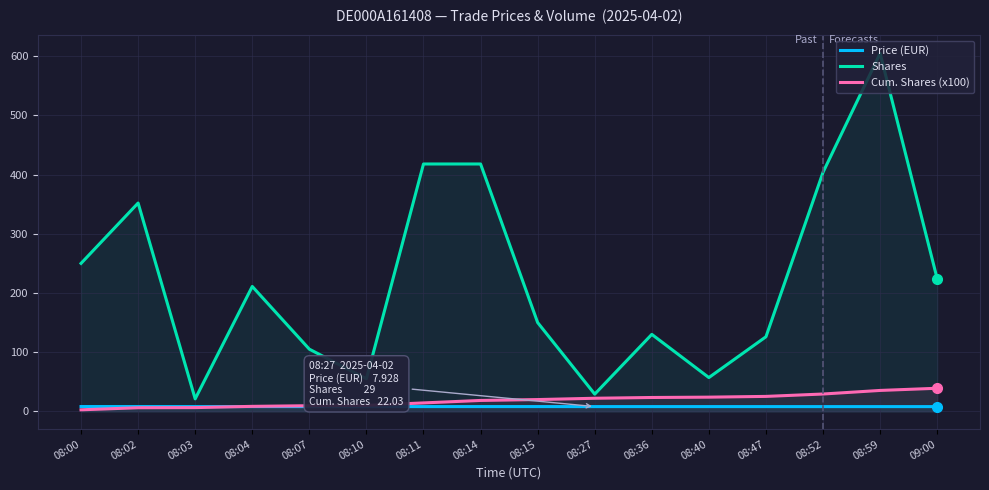

Where do Cum. Shares (x100) and Price (EUR) first cross each other?

08:03 and 08:04